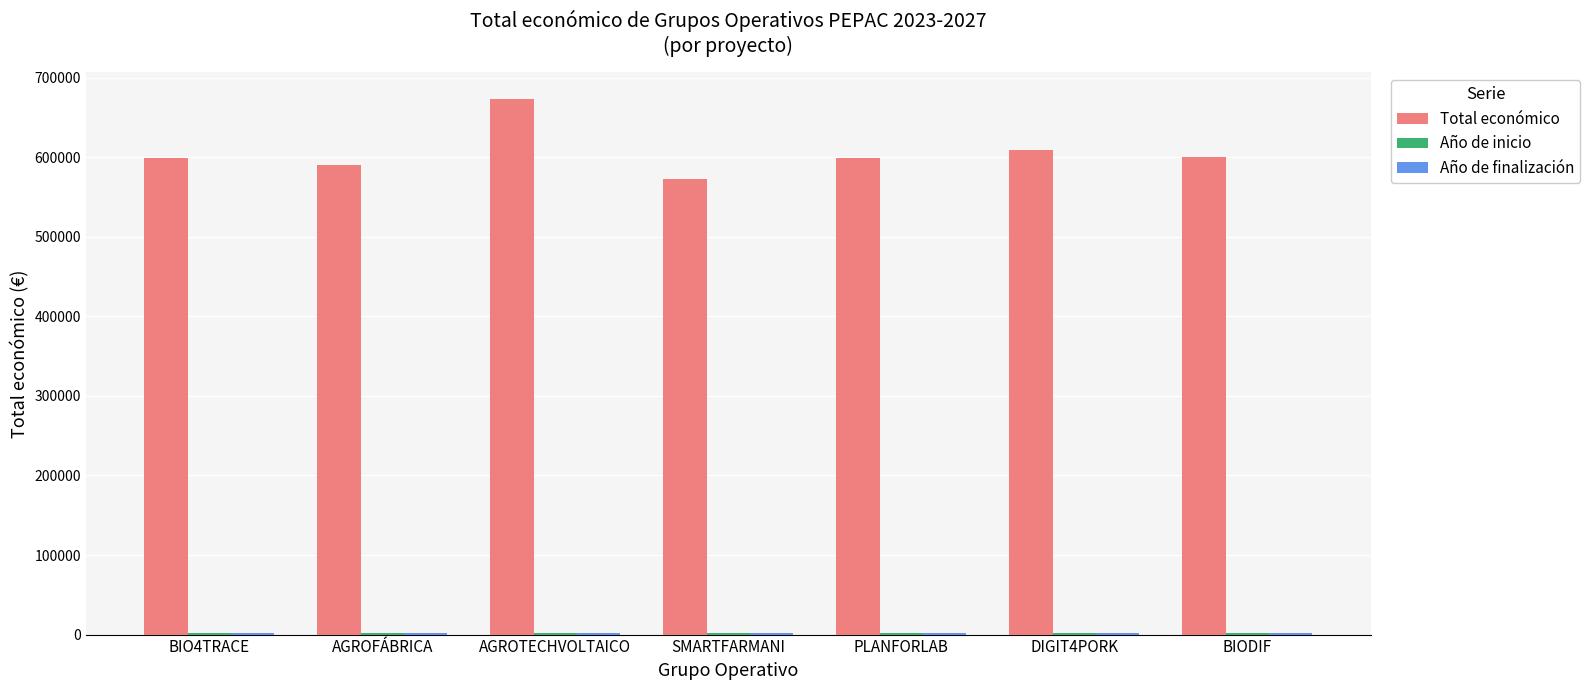

The value of Total económico at AGROFÁBRICA is 782053. True or false?

False